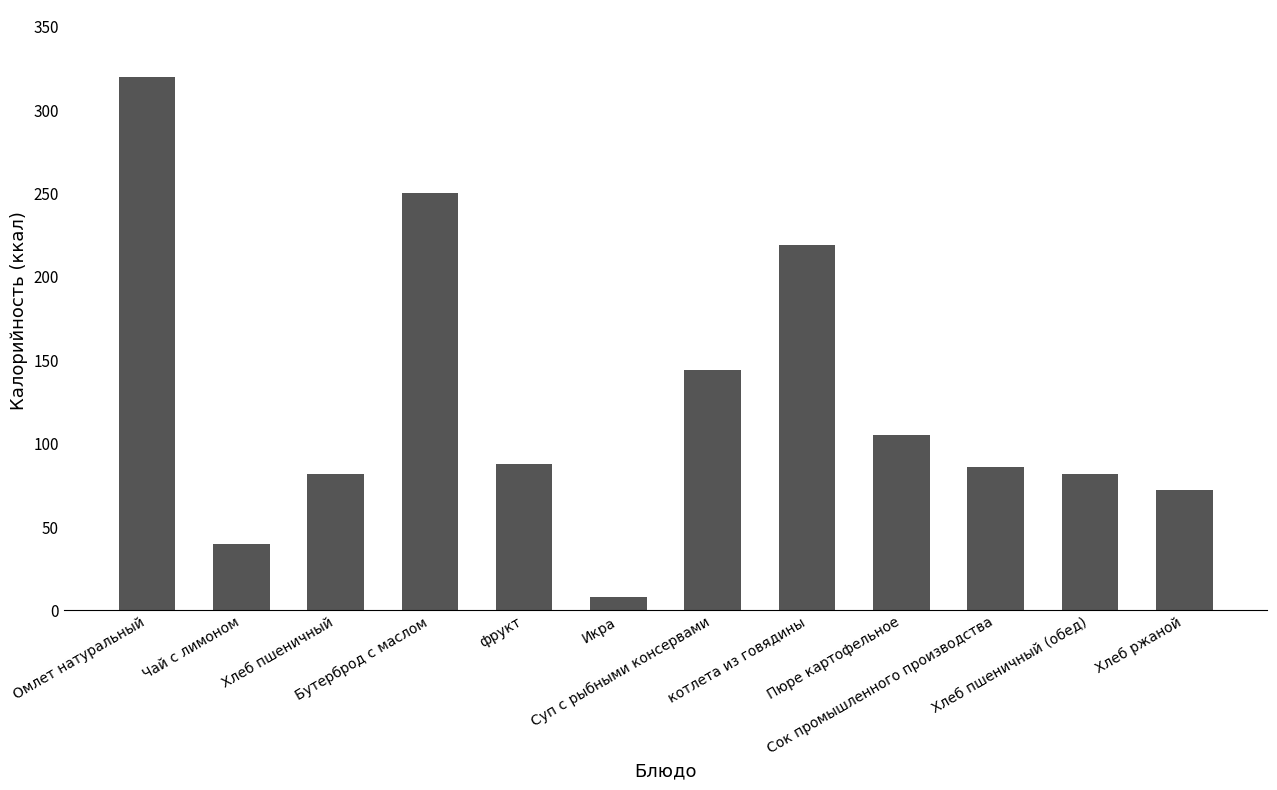

At which label does the data first exceed 88?

Омлет натуральный